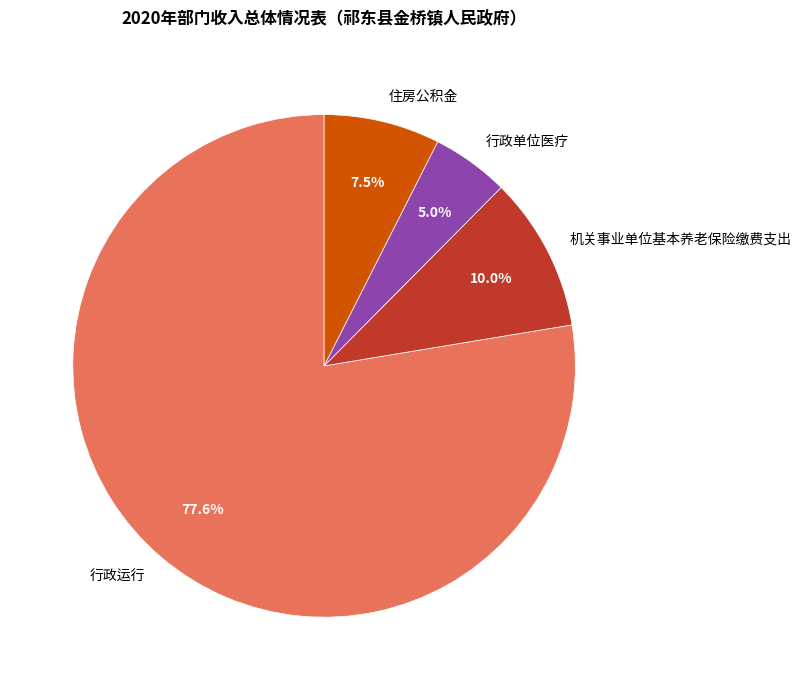

Which has a higher value, 行政运行 or 机关事业单位基本养老保险缴费支出?

行政运行